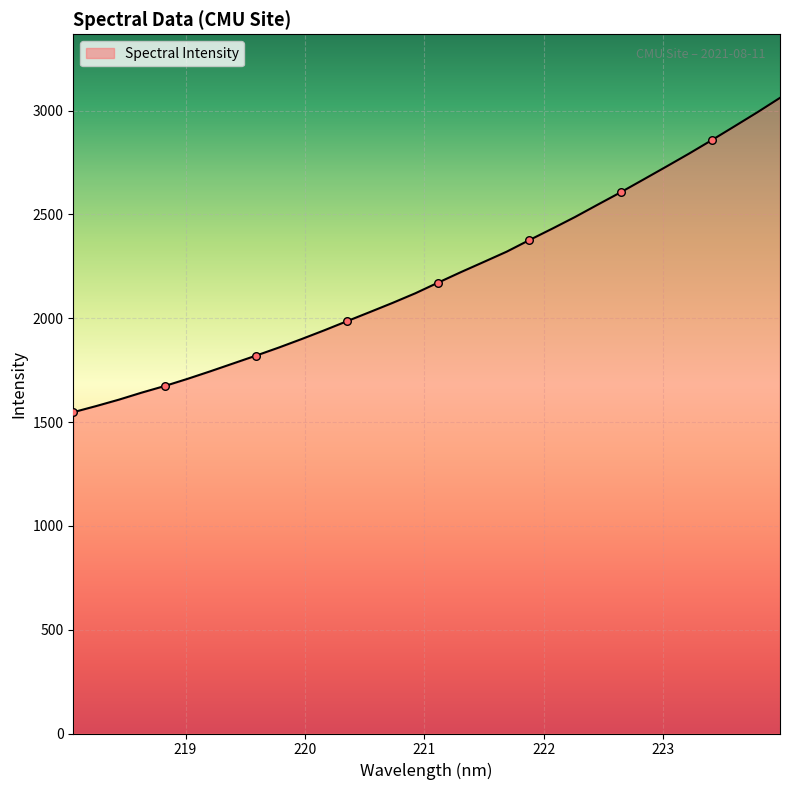

What is the maximum value shown in the chart?

3060.9